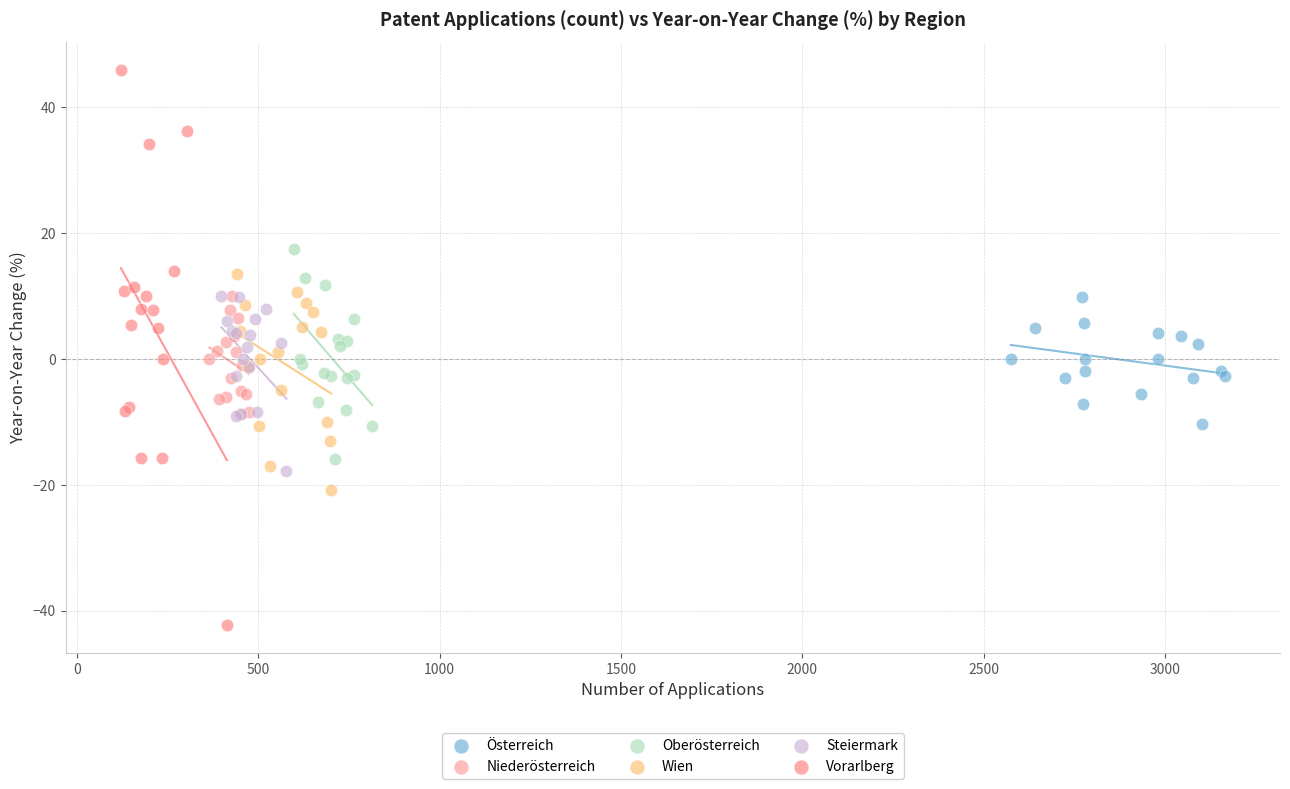

Which series has the largest Y range (max minus min)?

Vorarlberg